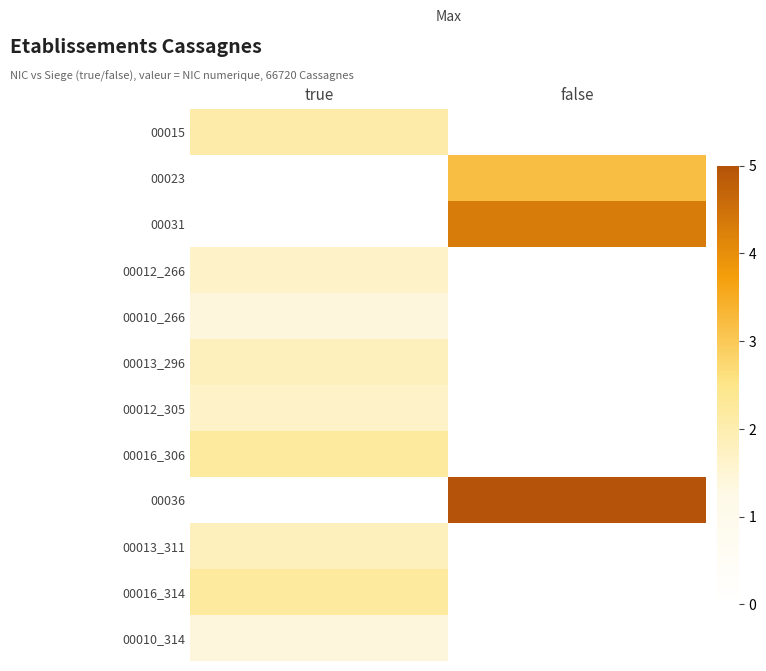

Which has a higher value, true or false?

true